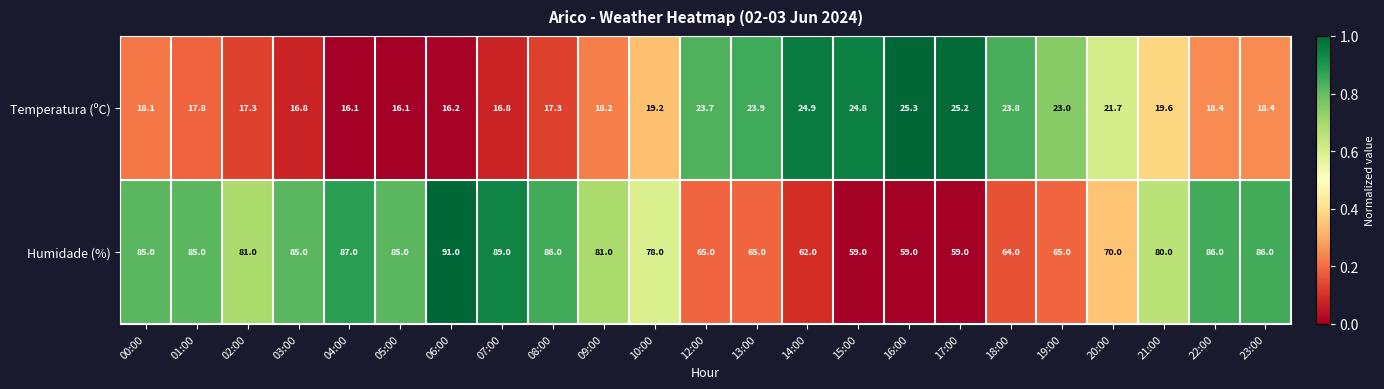

Rank the series by their average value, from highest to lowest.

Humidade (%), Temperatura (ºC)